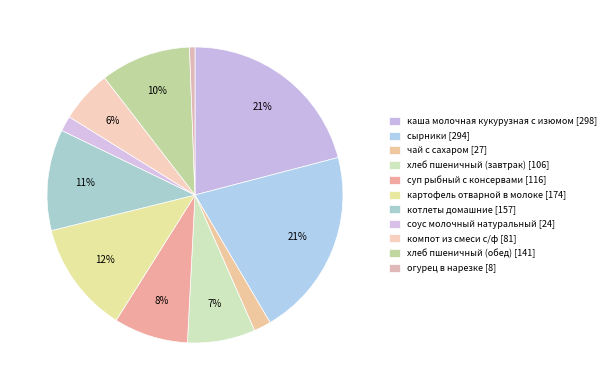

Combined, do котлеты домашние and суп рыбный с консервами account for over 50%?

No